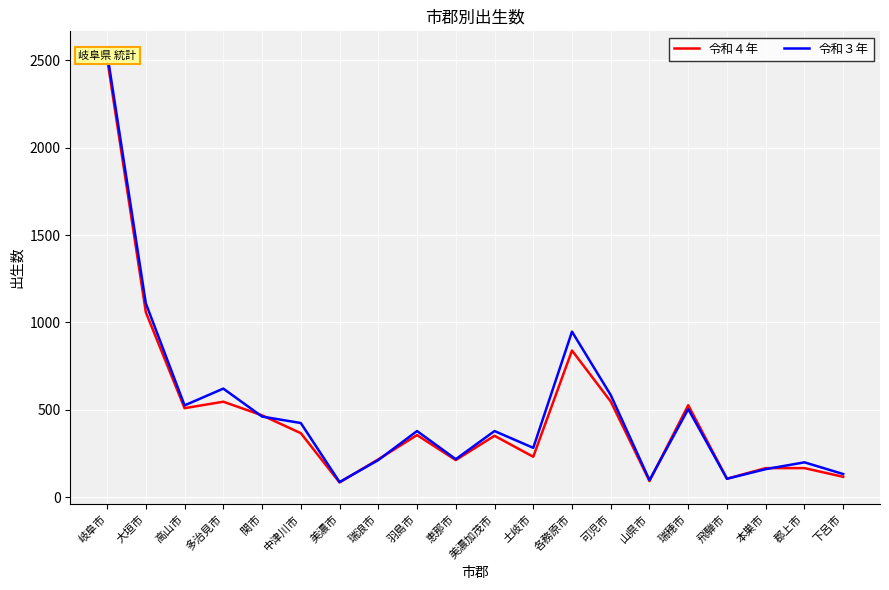

Reading left to right, transcribe all the data shown in this chart.

令和４年: 2512	1058	509	546	468	366	84	216	355	212	351	231	839	547	92	526	105	166	166	116
令和３年: 2543	1109	525	621	461	424	86	212	378	217	378	282	947	584	97	504	105	160	199	132